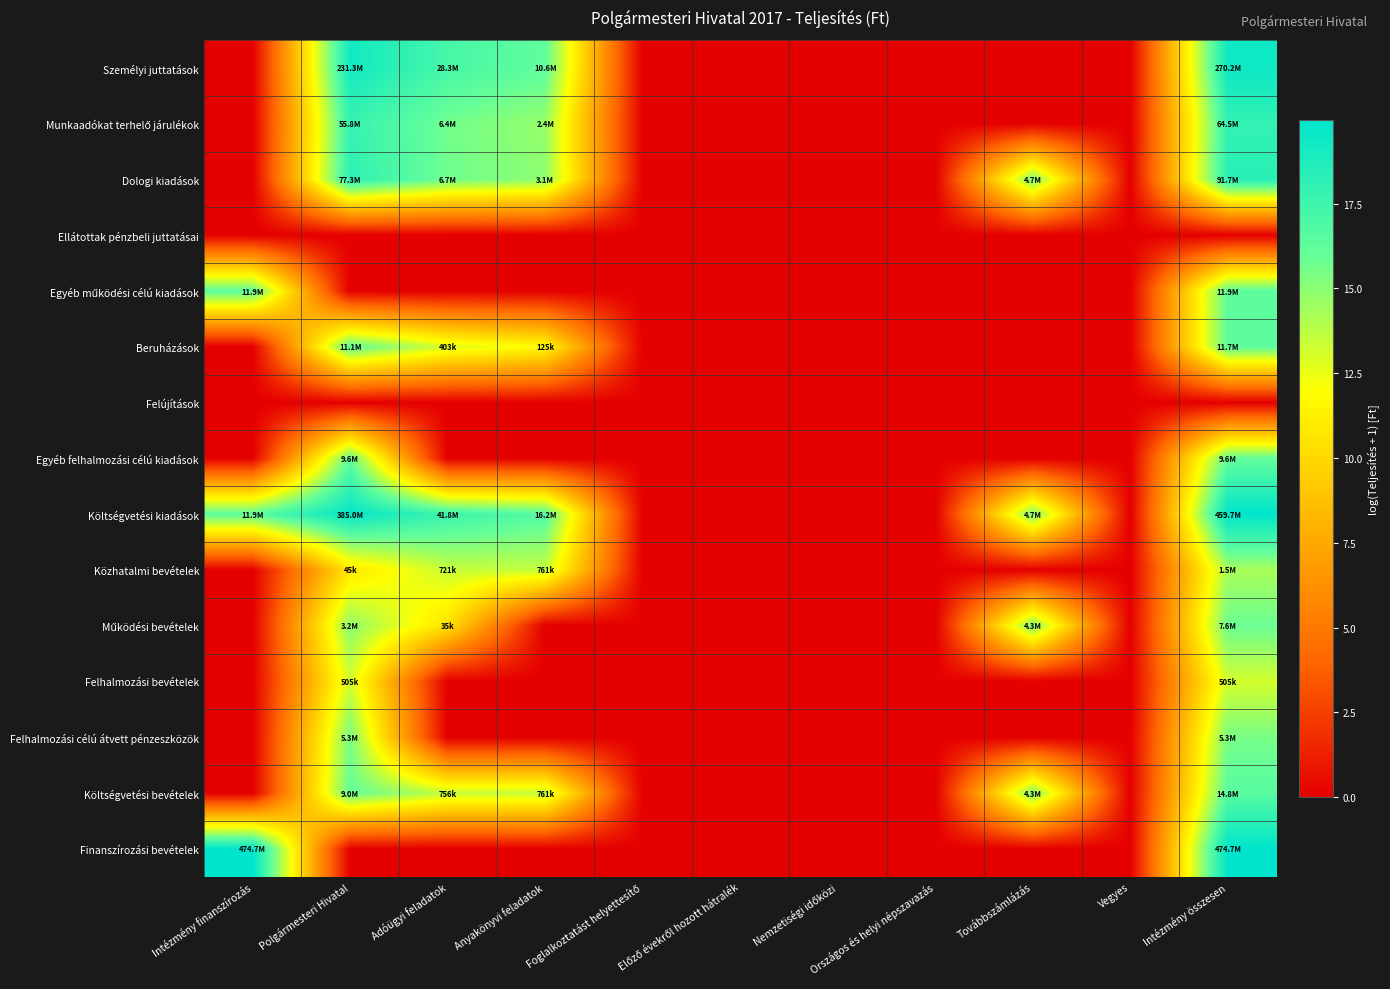

At Nemzetiségi időközi, list the series in order from largest to smallest.

Személyi juttatások, Munkaadókat terhelő járulékok, Dologi kiadások, Ellátottak pénzbeli juttatásai, Egyéb működési célú kiadások, Beruházások, Felújítások, Egyéb felhalmozási célú kiadások, Költségvetési kiadások, Közhatalmi bevételek, Működési bevételek, Felhalmozási bevételek, Felhalmozási célú átvett pénzeszközök, Költségvetési bevételek, Finanszírozási bevételek